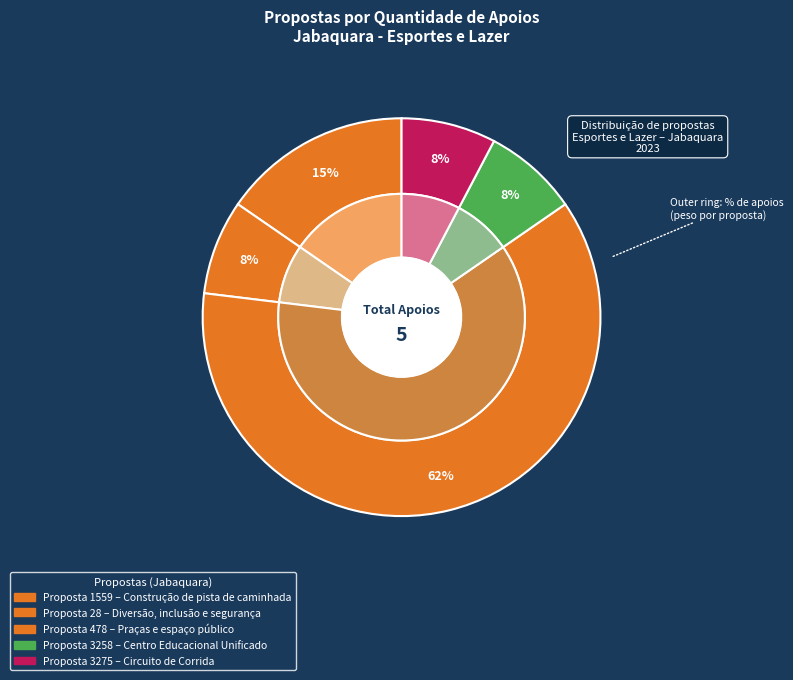

The 3258 slice represents 1% of the pie. True or false?

False